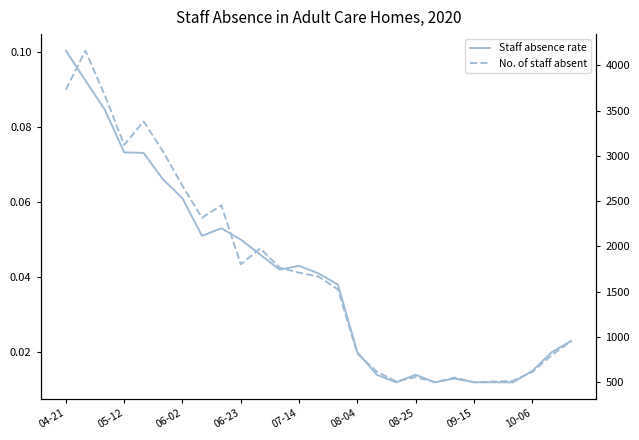

True or false: No. of staff absent and Staff absence rate cross at least once.

False